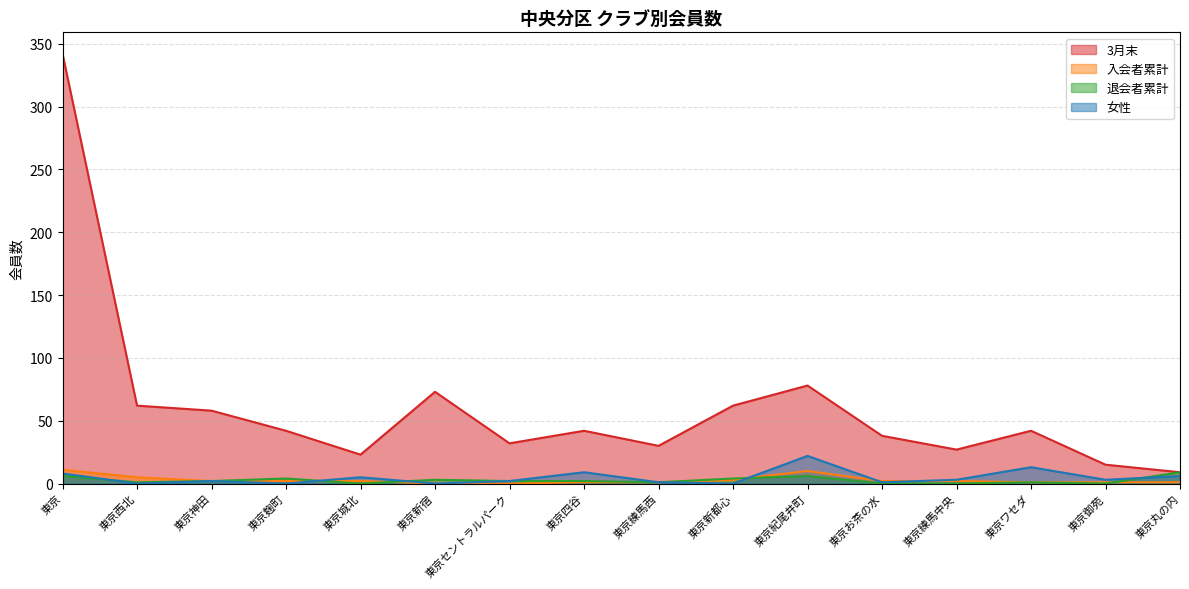

Rank the series by their maximum value, from highest to lowest.

3月末, 女性, 入会者累計, 退会者累計